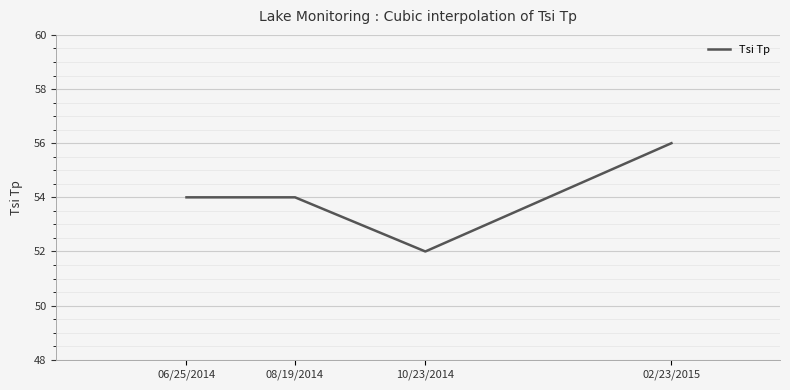

What position from the right is 02/23/2015?

1